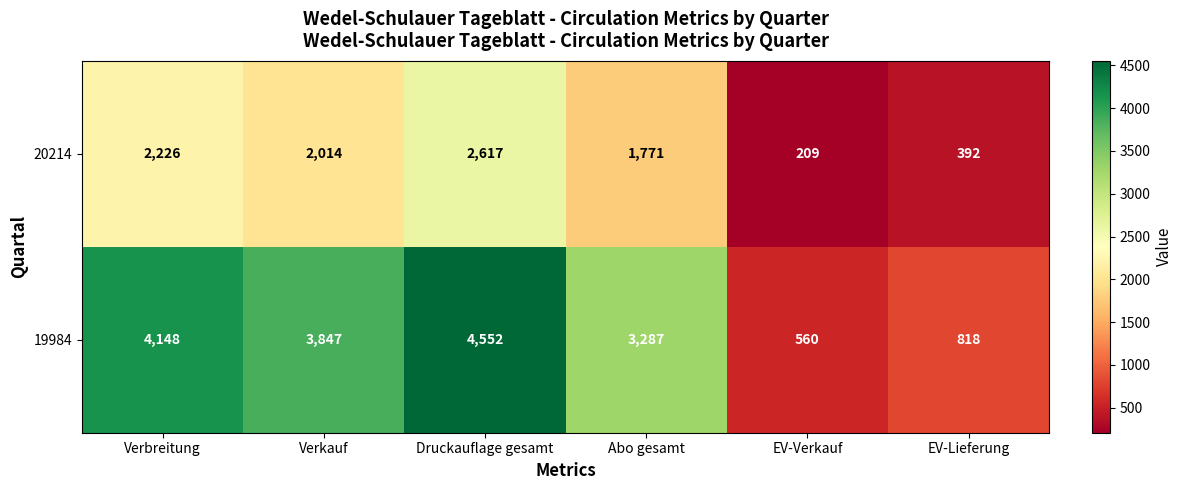

What is the difference between the 20214 values at EV-Verkauf and Verkauf?

1805